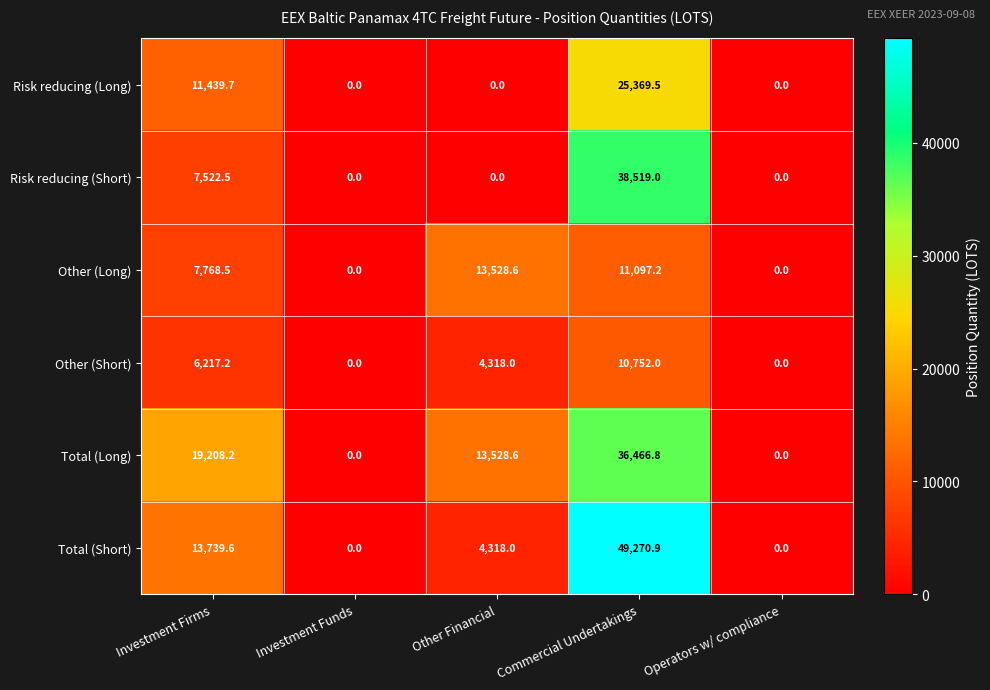

Is it true that Other (Long) equals 14489.8 at Commercial Undertakings?

False